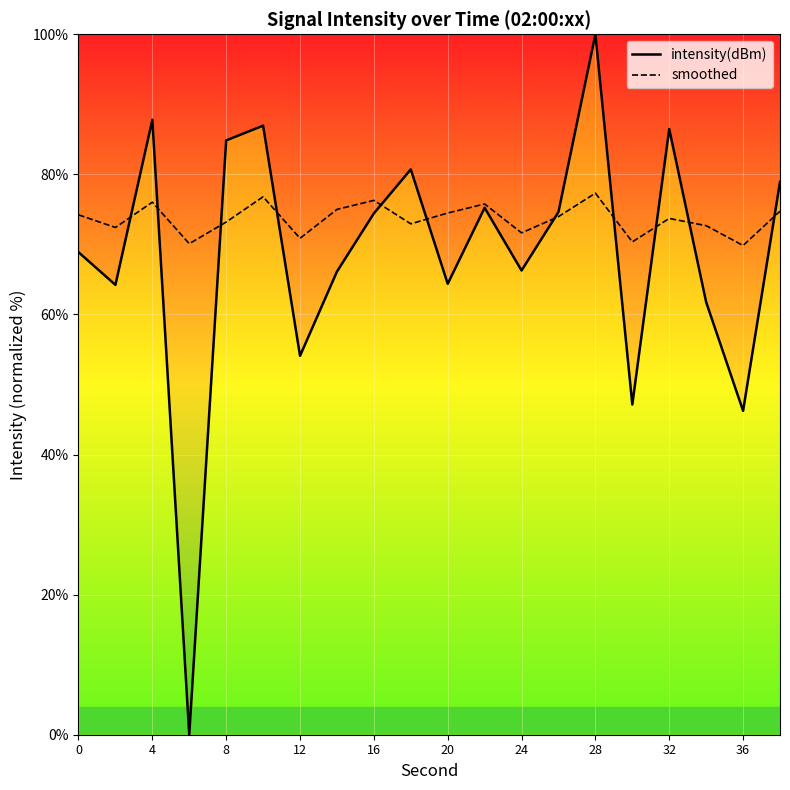

The value of intensity(dBm) at 4 is 87.8. True or false?

True